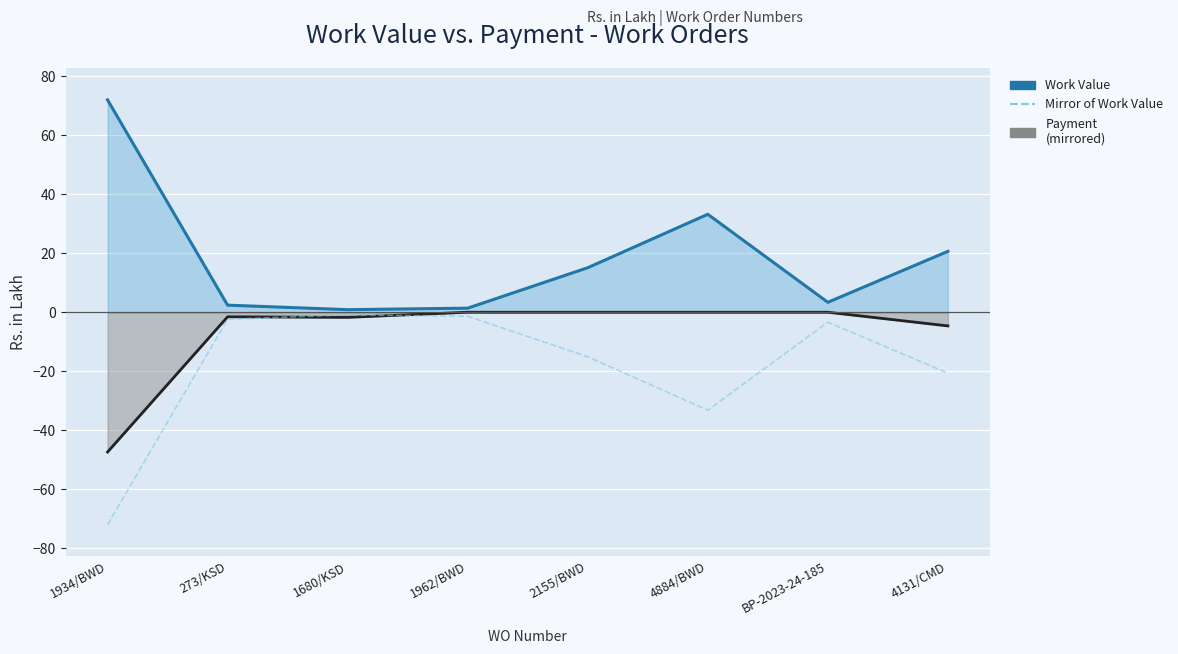

List the series in order of their overall mean, lowest first.

Mirror of Work Value, Payment (mirrored), Work Value